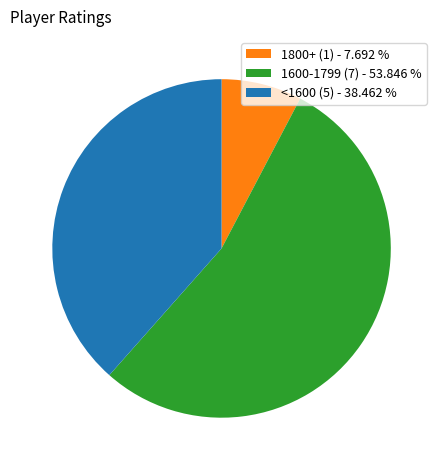

What is the ratio of the value at 1600-1799 (7) - 53.846 % to the value at 1800+ (1) - 7.692 %?

7.0